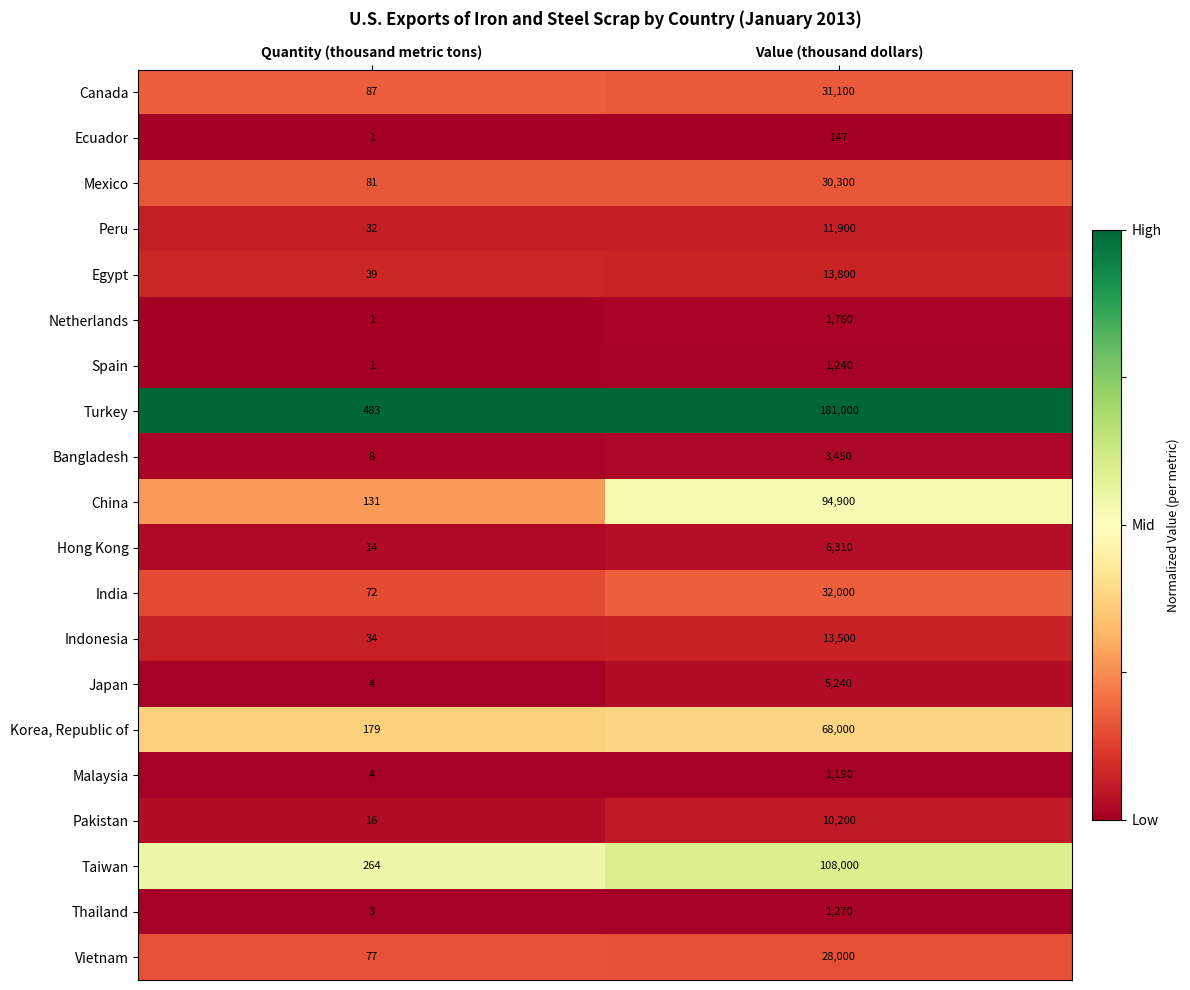

What is the total value across all series at Value (thousand dollars)?

643307